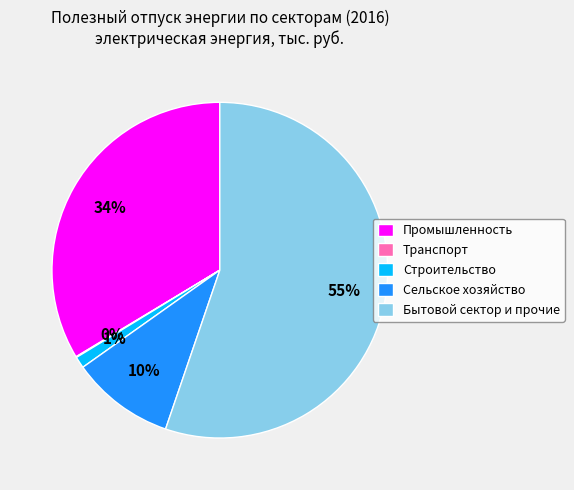

To the nearest percent, what portion does Строительство represent?

1%